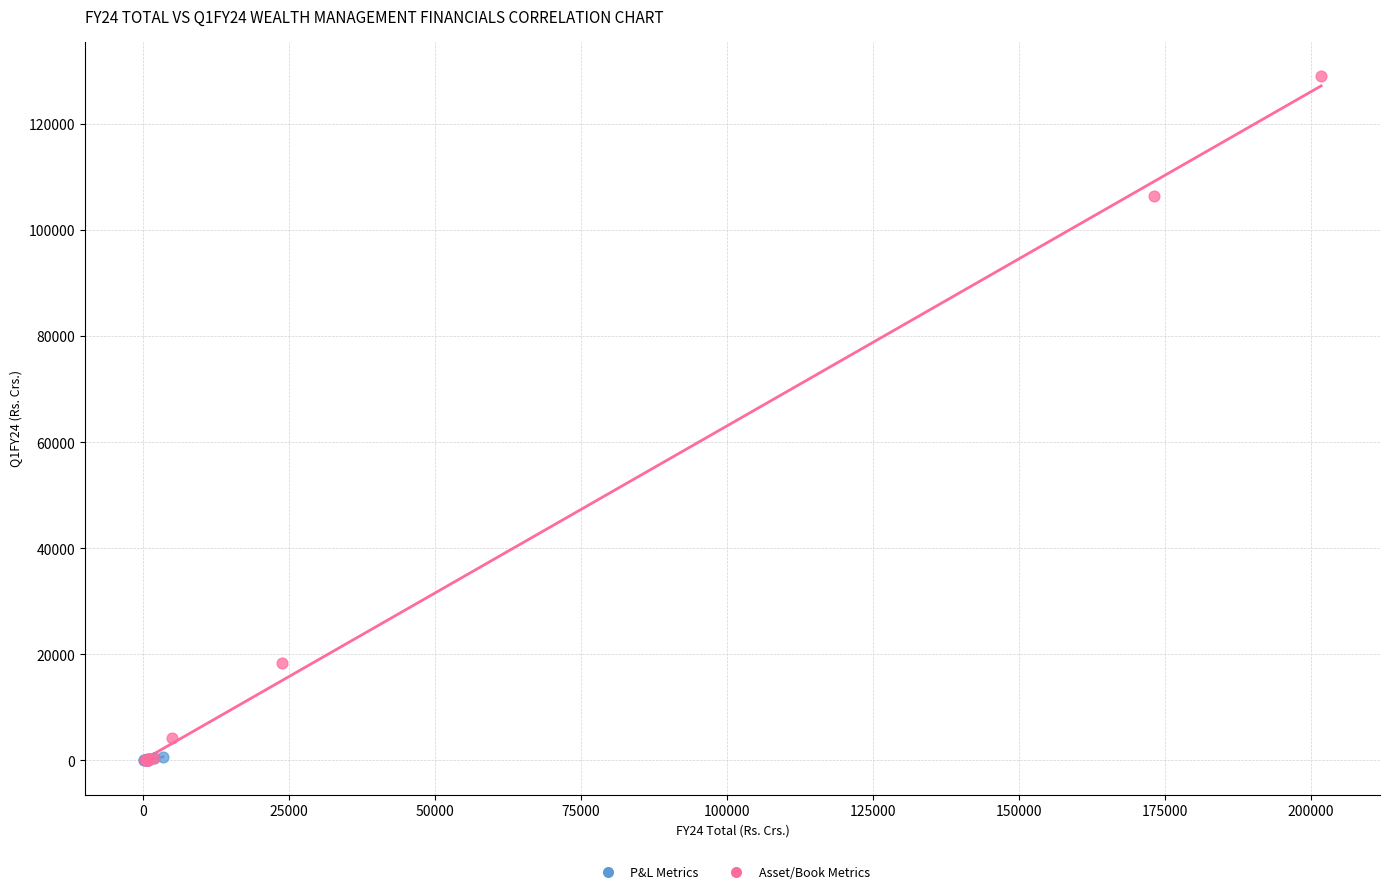

Which series contains the highest Y value?

Asset/Book Metrics